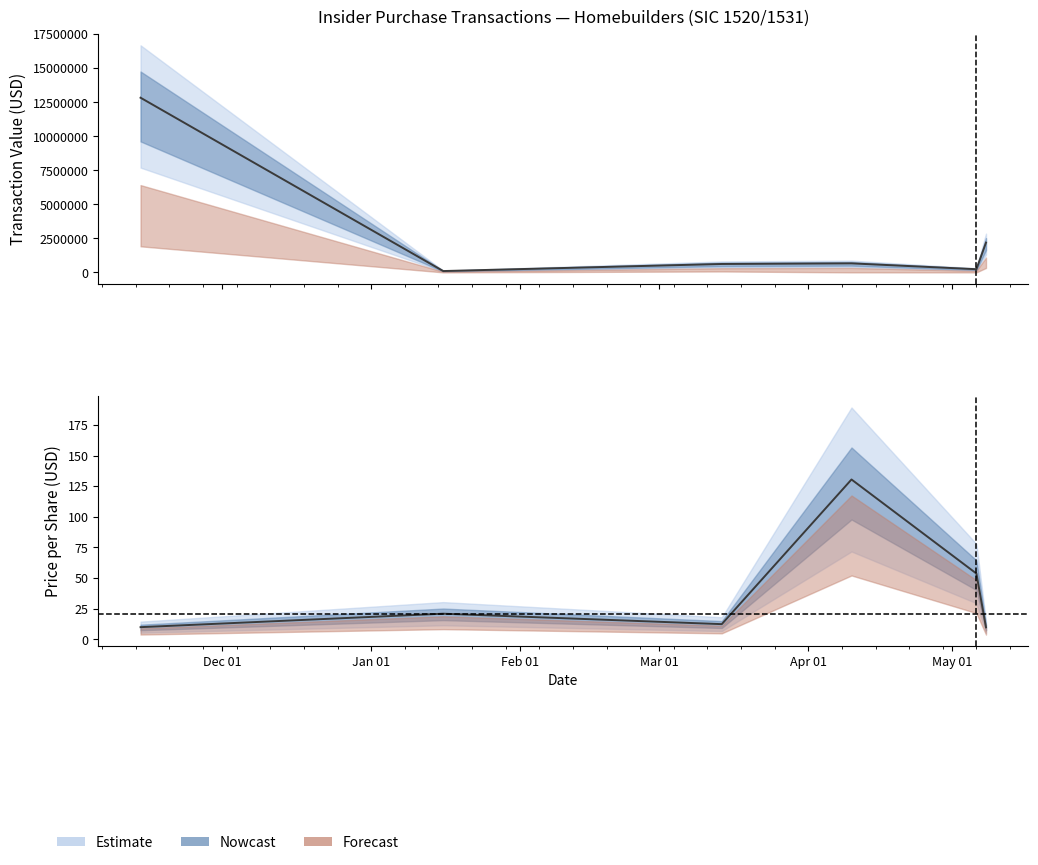

What is the approximate value of transactionPricePerShare at 2024-05-06?

53.8